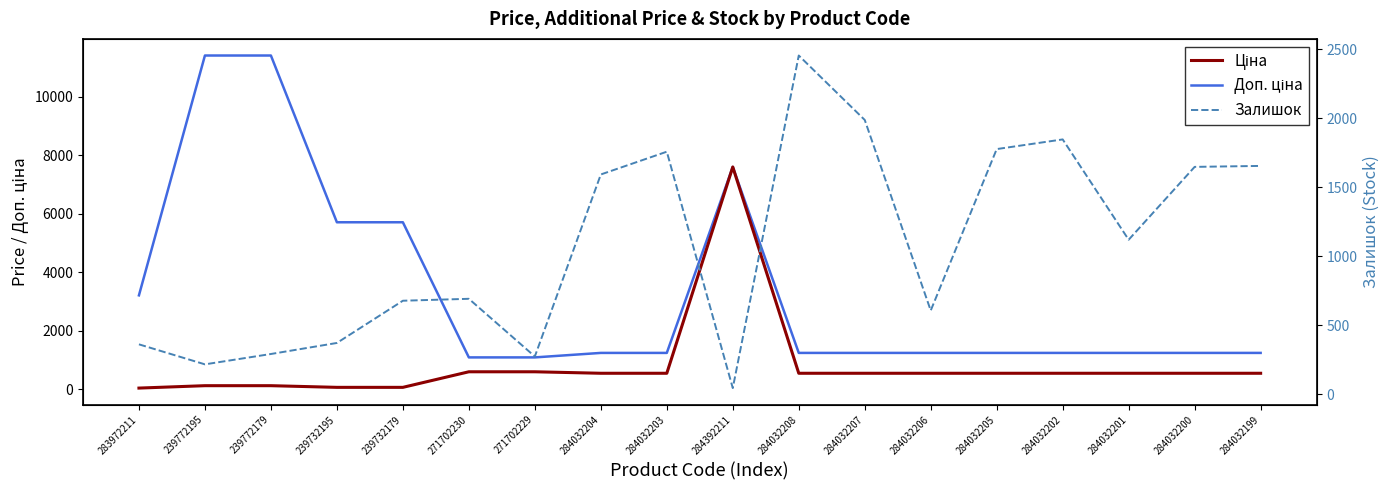

At which label does Ціна first exceed 539?

271702230